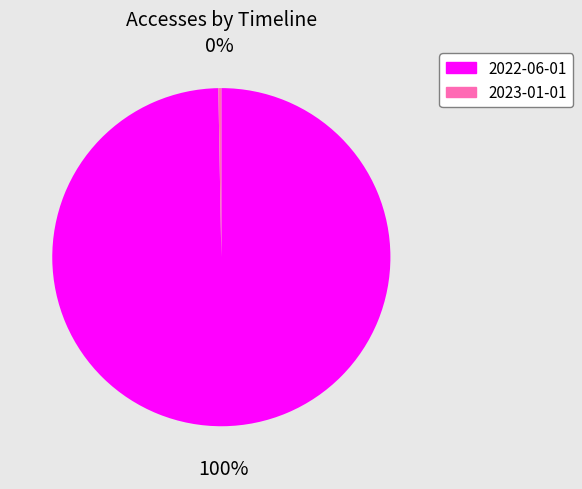

Which category accounts for the majority?

2022-06-01